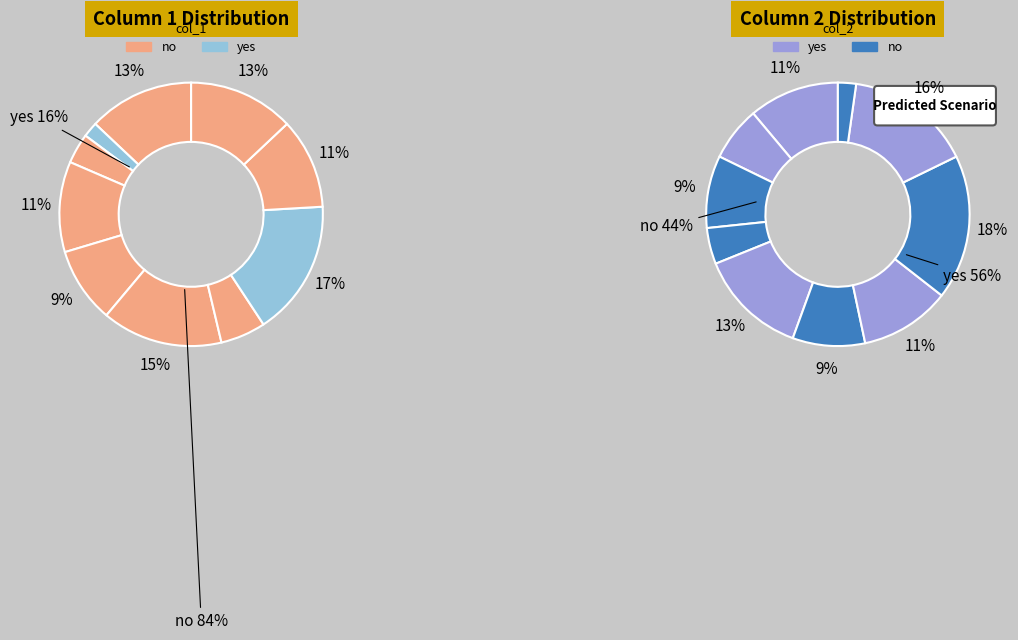

Count the number of slices in the pie.

10